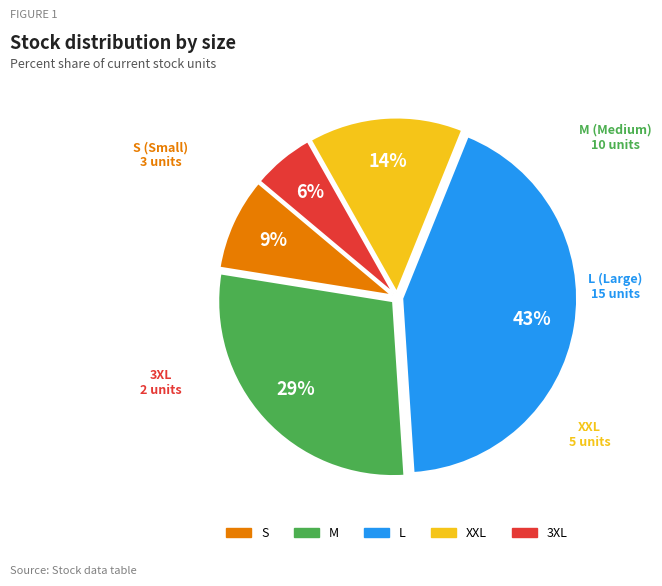

To the nearest percent, what is the average slice percentage?

20%